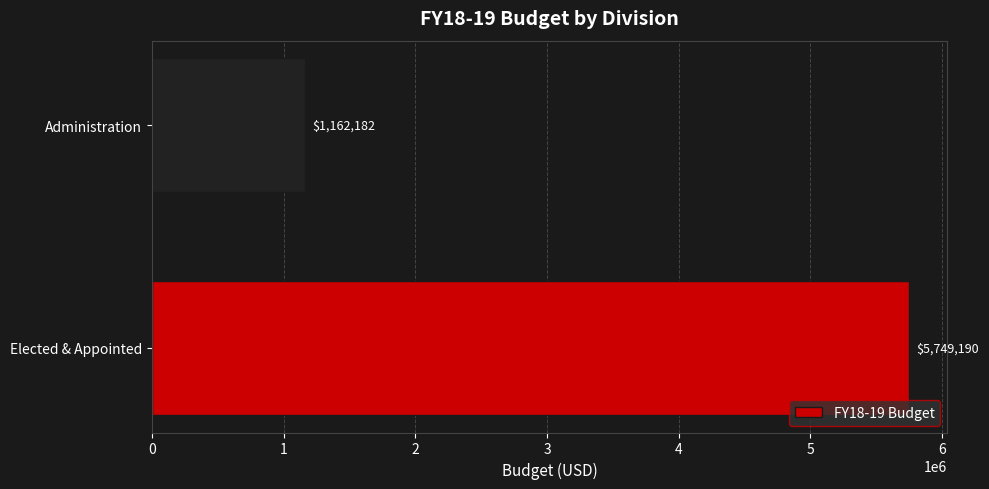

True or false: the data shows 446535.9 at Administration.

False